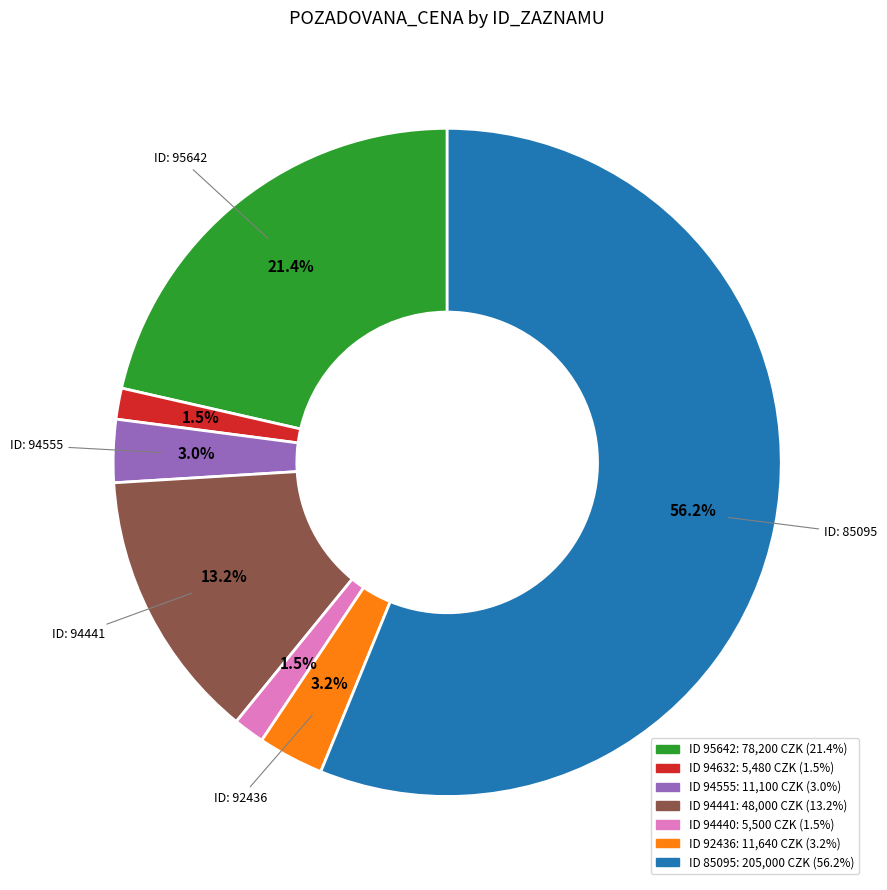

To the nearest percent, what is the difference between the largest and smallest slice percentages?

55%